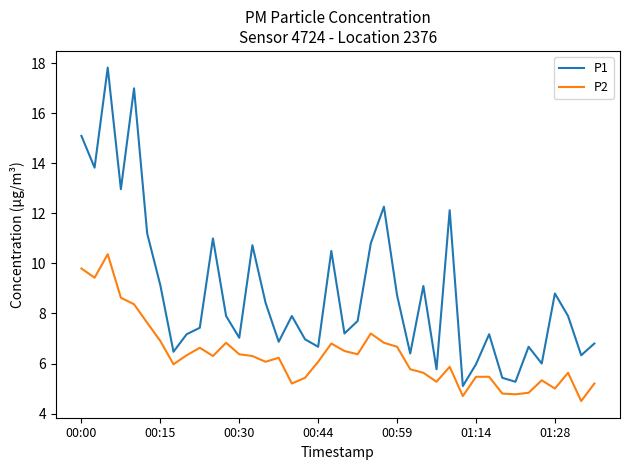

True or false: P1 and P2 cross at least once.

False